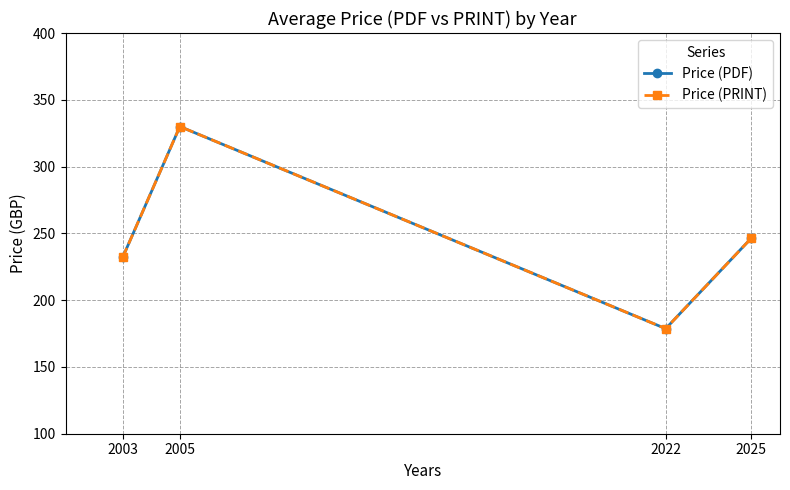

At which category does the chart reach its peak across all series?

2005